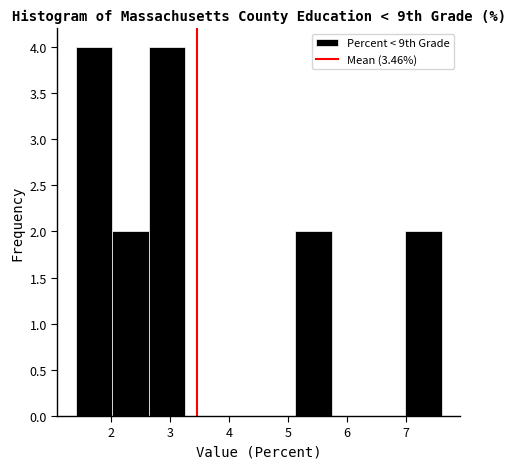

Reading left to right, list every bar in this chart as the range it spans on the x-axis followed by its height. Neither the bar edges nor the heights are printed on the chart, so give them approximately, as read against the axes.

1.40 to 2.02: 4
2.02 to 2.64: 2
2.64 to 3.26: 4
3.26 to 3.88: 0
3.88 to 4.50: 0
4.50 to 5.12: 0
5.12 to 5.74: 2
5.74 to 6.36: 0
6.36 to 6.98: 0
6.98 to 7.60: 2